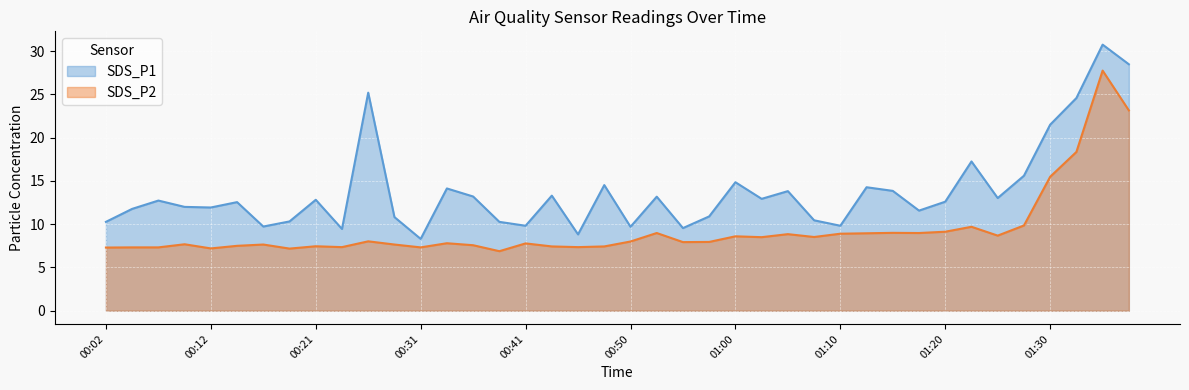

Where is the first local minimum for SDS_P1?

00:12